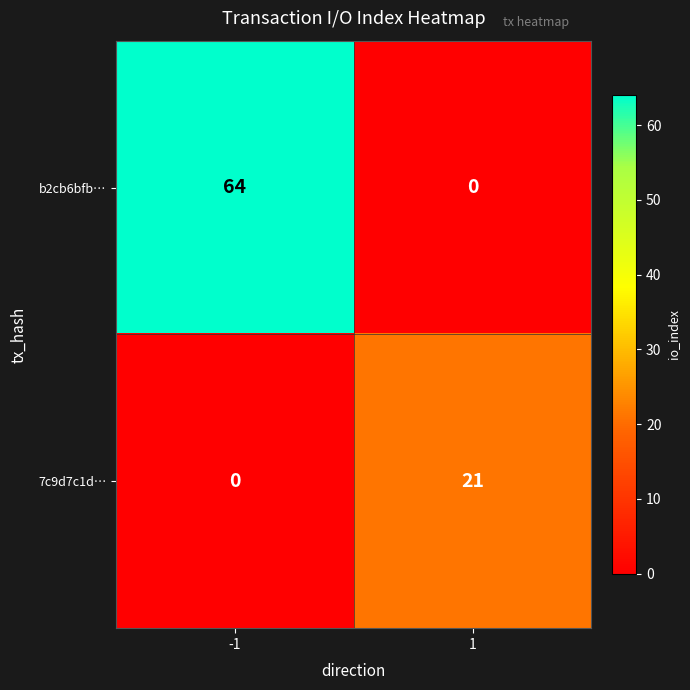

What is the difference between the highest and lowest values at -1?

64